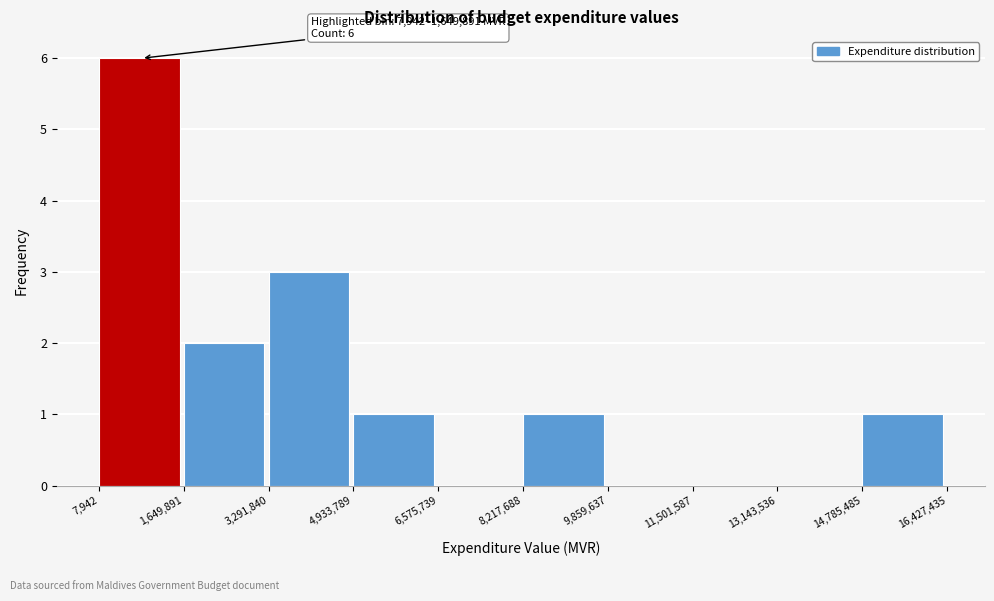

Over which range of the x-axis is the bar tallest?

7,942 to 1,649,891